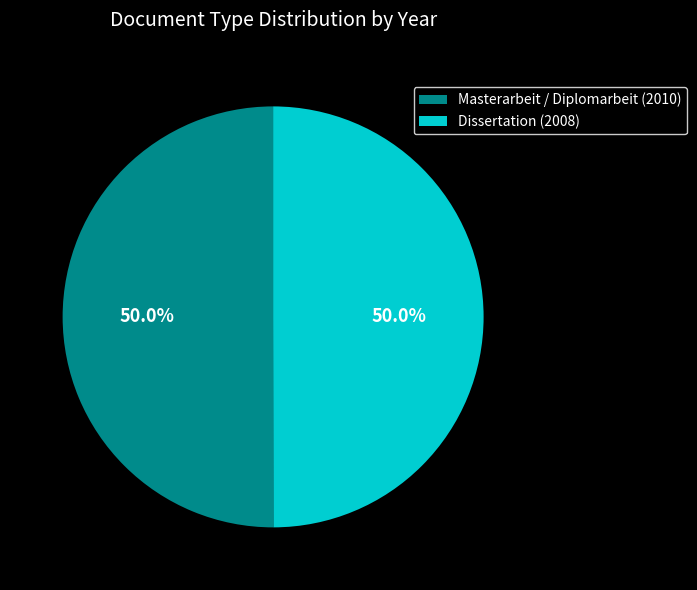

To the nearest percent, what portion does Masterarbeit / Diplomarbeit (2010) represent?

50%